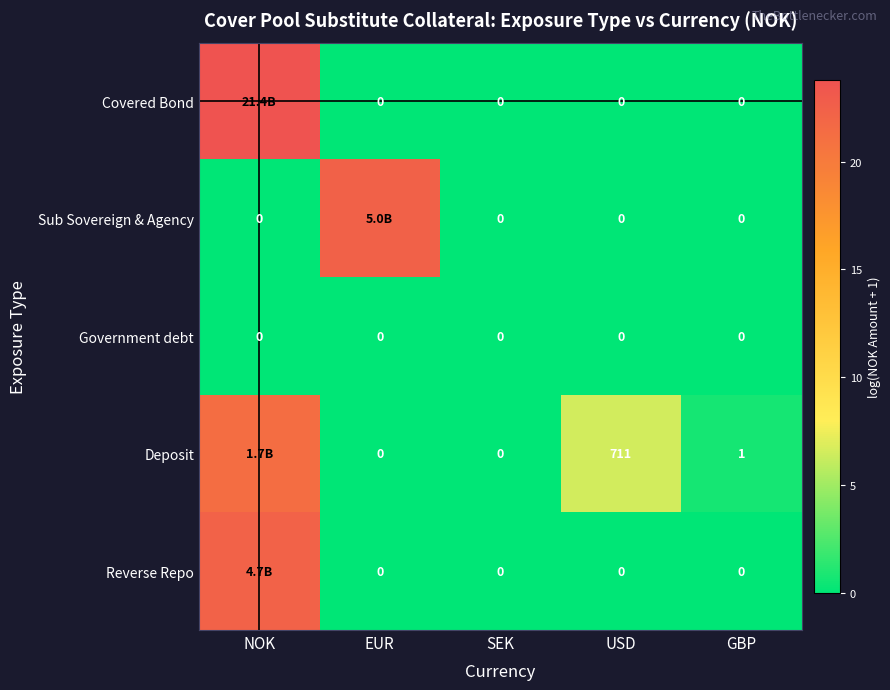

At which label is Sub Sovereign & Agency closest to 11?

NOK